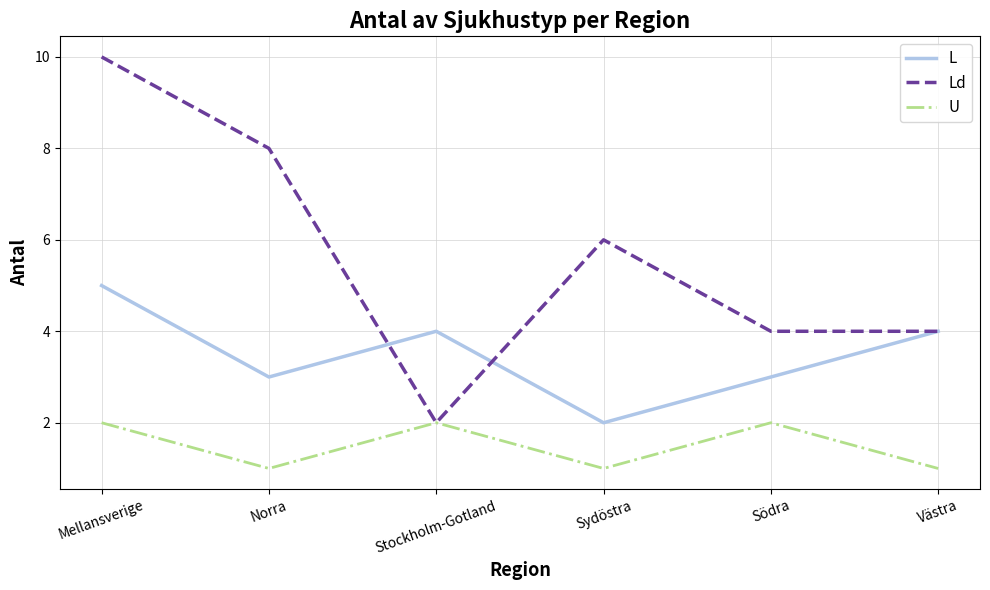

Reading right to left, what are all the values shown in this chart?

L: Västra=4	Södra=3	Sydöstra=2	Stockholm-Gotland=4	Norra=3	Mellansverige=5
Ld: Västra=4	Södra=4	Sydöstra=6	Stockholm-Gotland=2	Norra=8	Mellansverige=10
U: Västra=1	Södra=2	Sydöstra=1	Stockholm-Gotland=2	Norra=1	Mellansverige=2